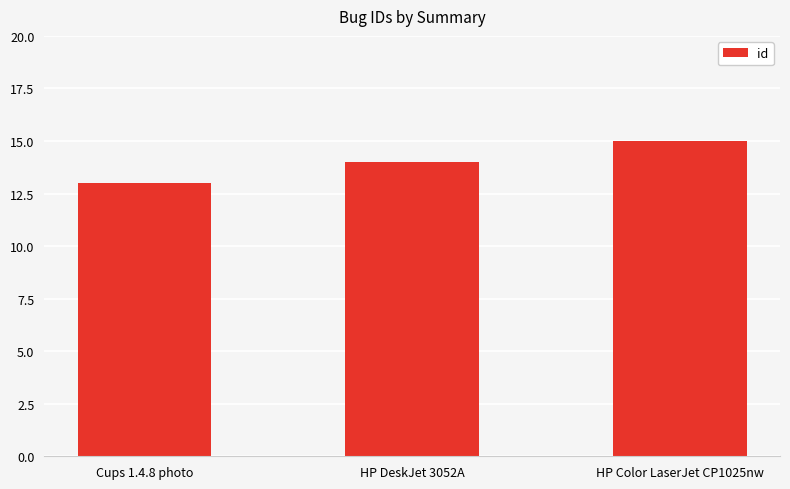

The chart shows a value of 7 at HP Color LaserJet CP1025nw. True or false?

False